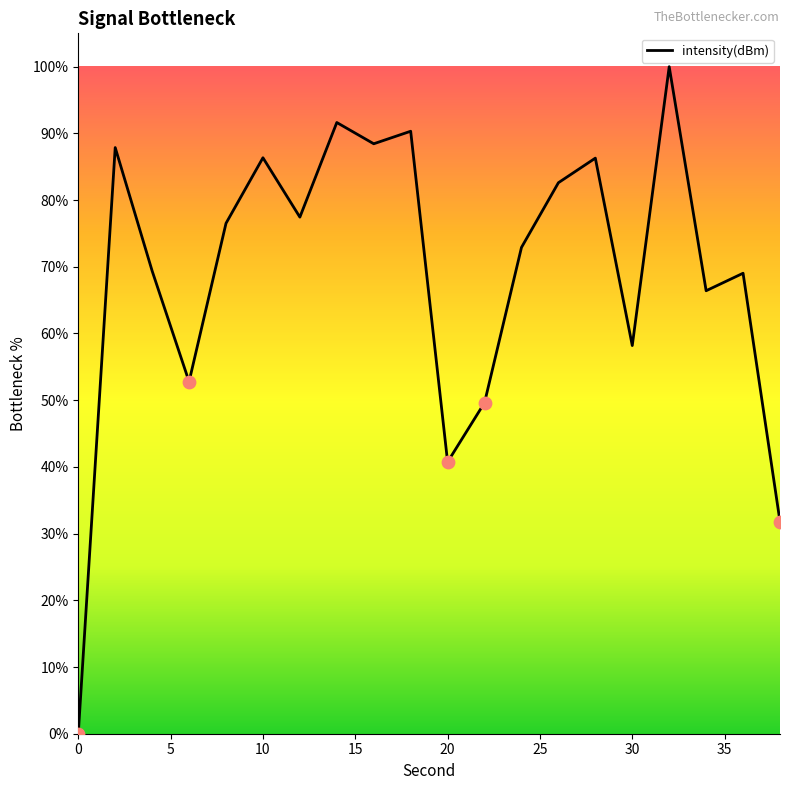

What is the difference between the maximum and minimum values?

100.0